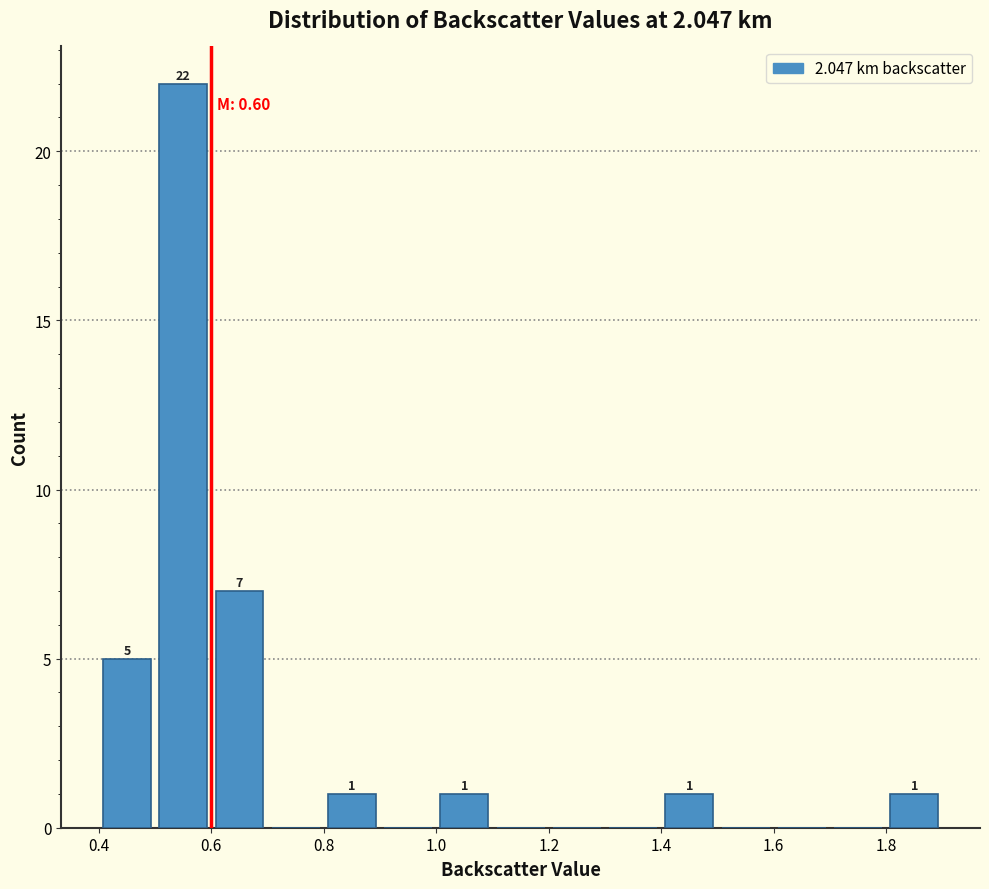

Over which range of the x-axis is the bar tallest?

0.5 to 0.6